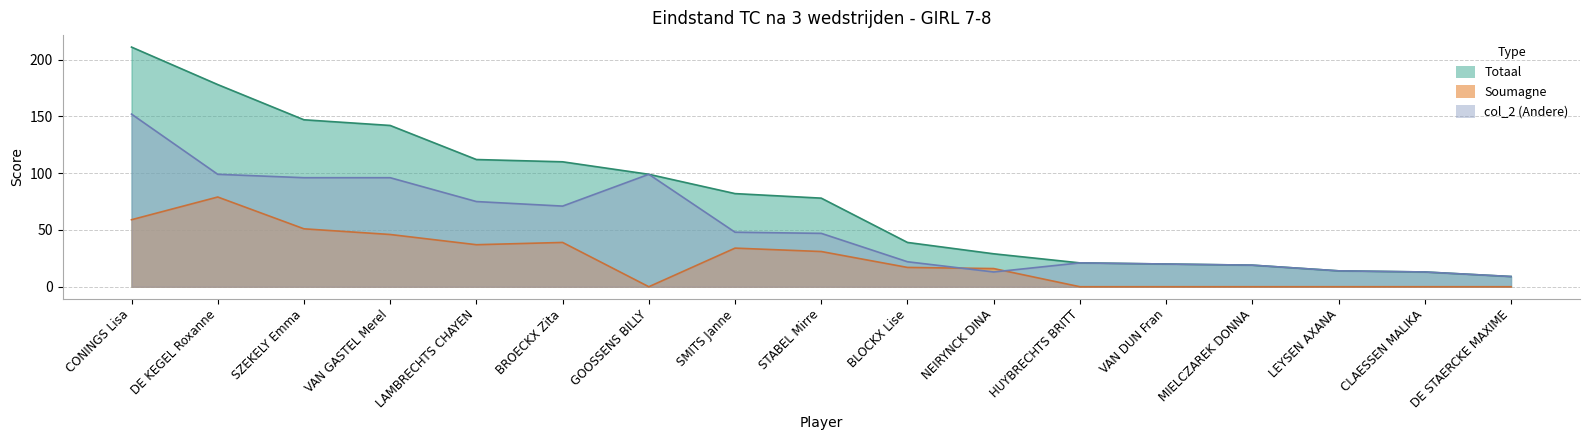

Count the number of categories in the chart.

17